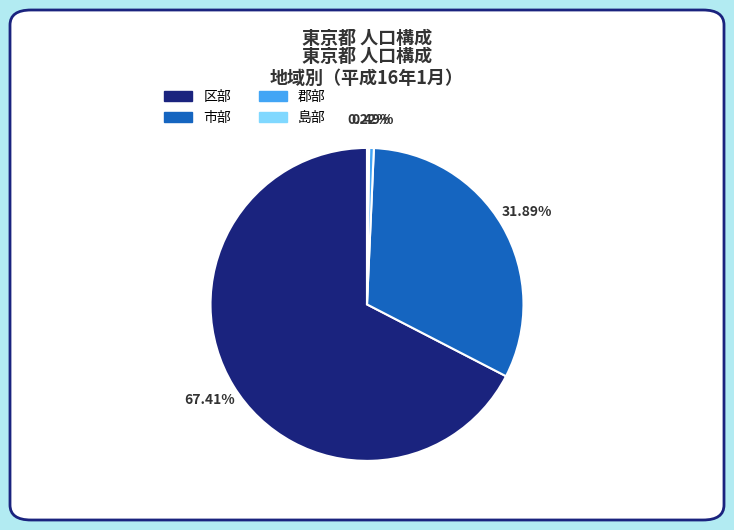

What is the largest slice in the pie chart?

区部